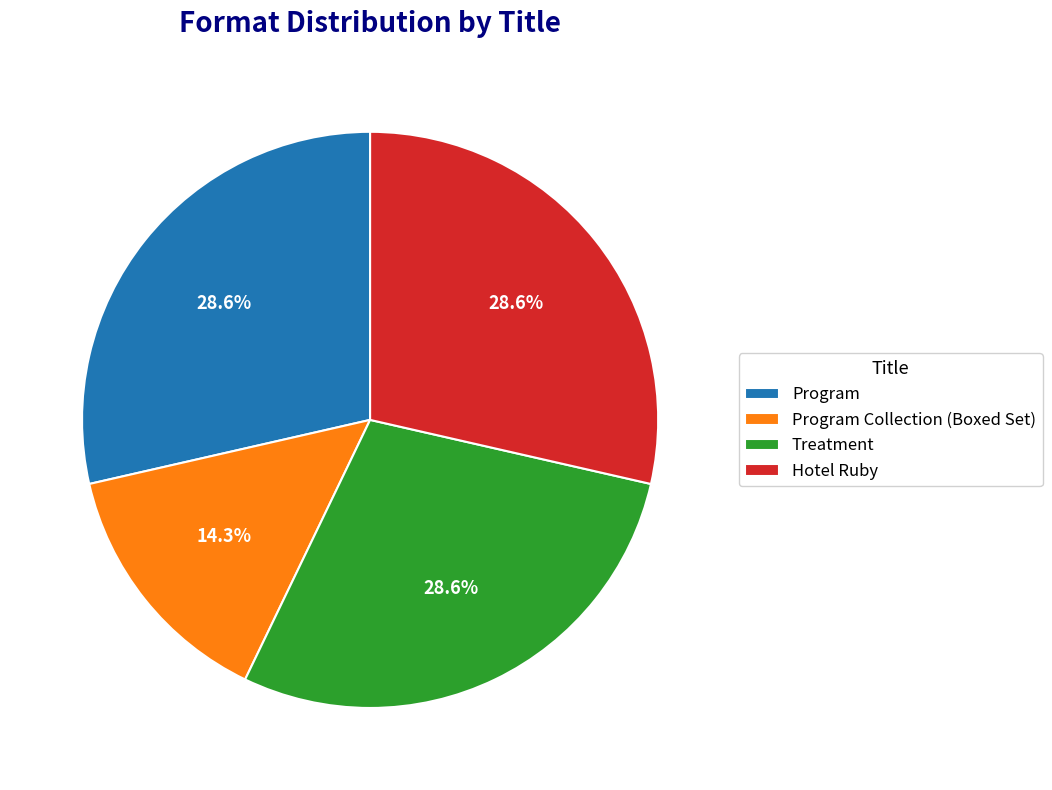

Which slice is the smallest?

Program Collection (Boxed Set)